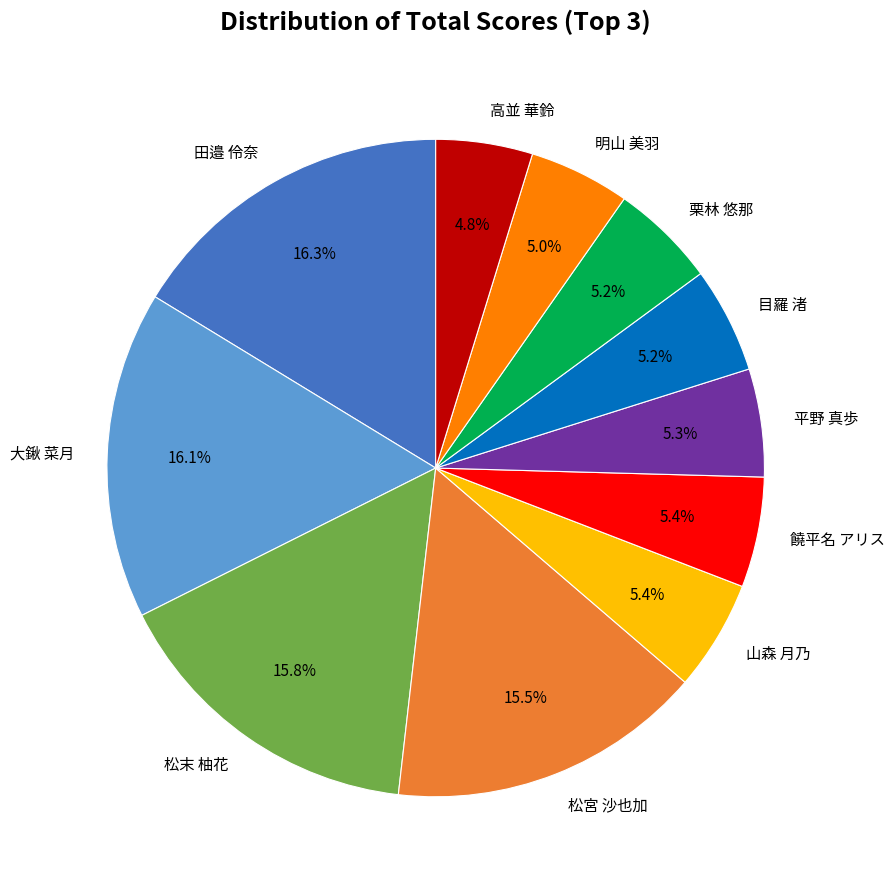

Approximately how many times larger is the value at 高並 華鈴 compared to 饒平名 アリス?

0.9